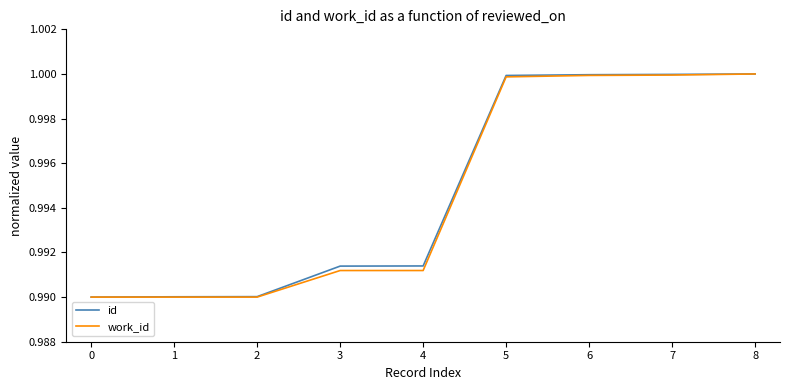

What is the sum of all work_id values?

9.0